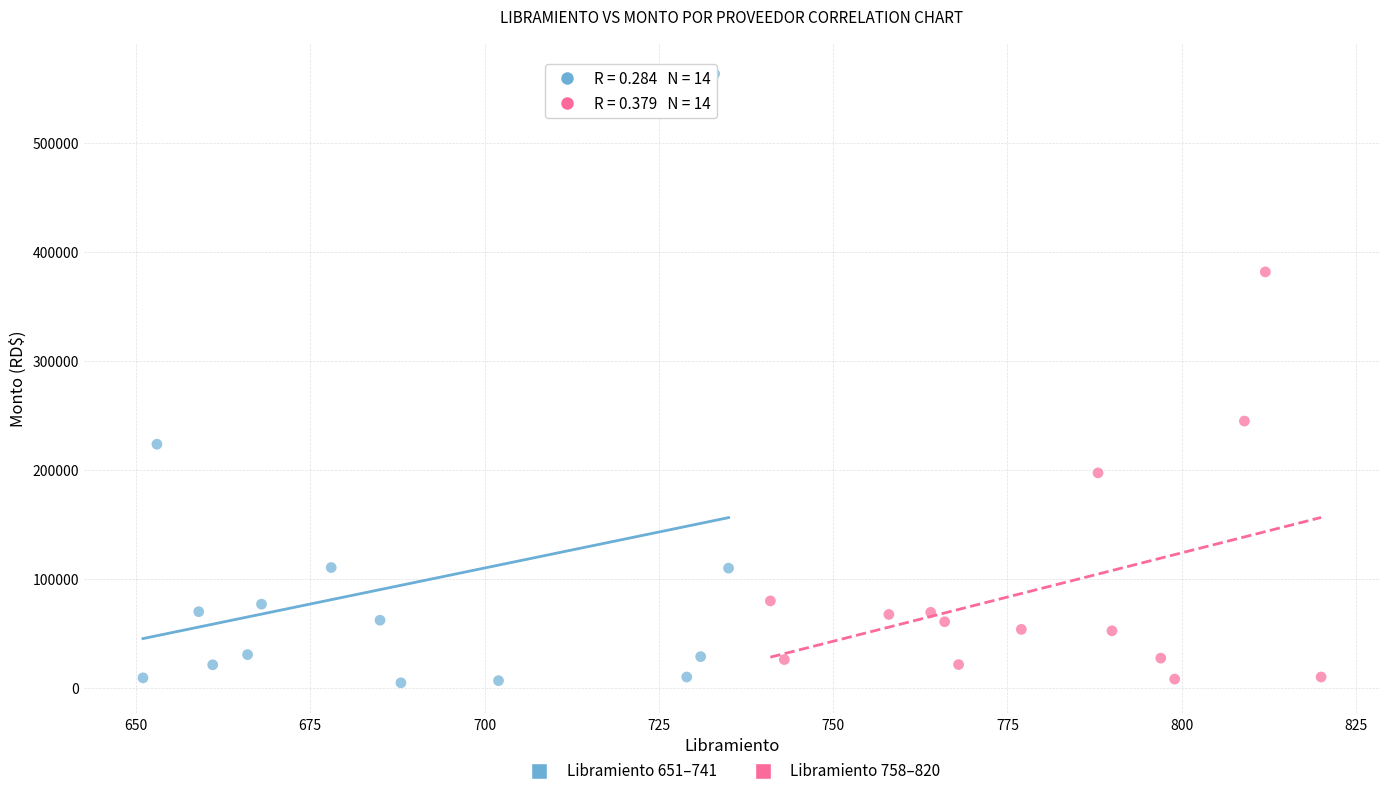

What are all the series names shown in the legend?

Libramiento 651–741, Libramiento 758–820